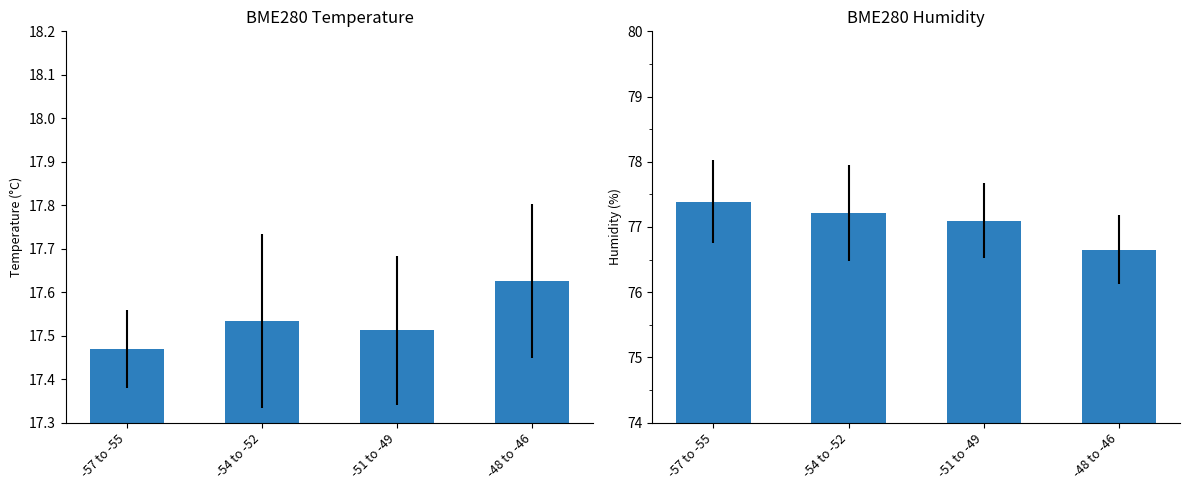

What is the total value across all series at -57 to -55?

94.9